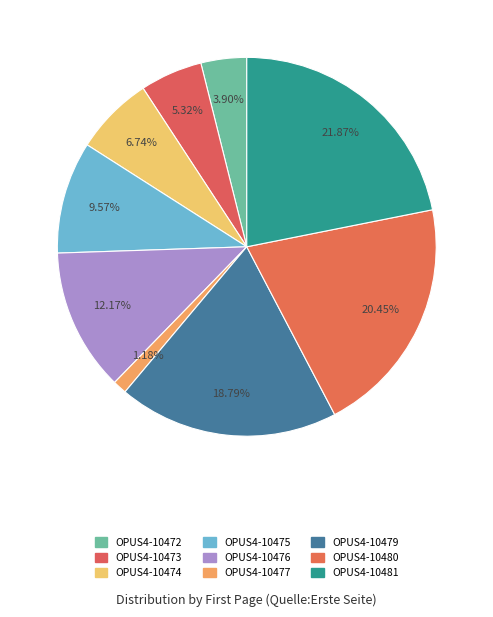

Which slice is the smallest?

OPUS4-10477